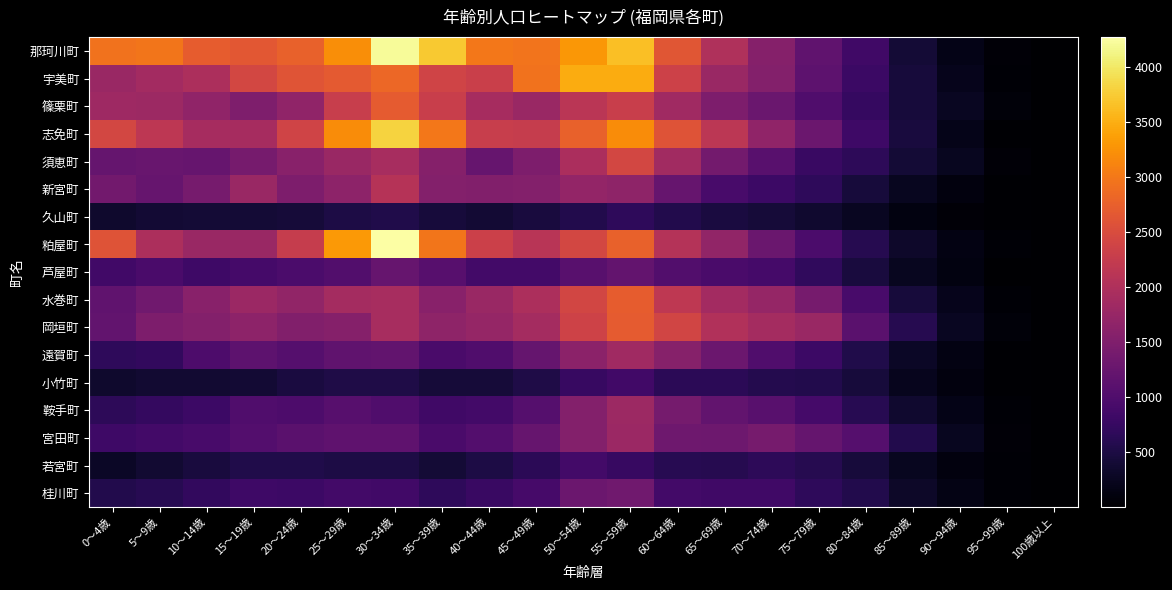

What is the total value across all series at 90～94歳?

2887